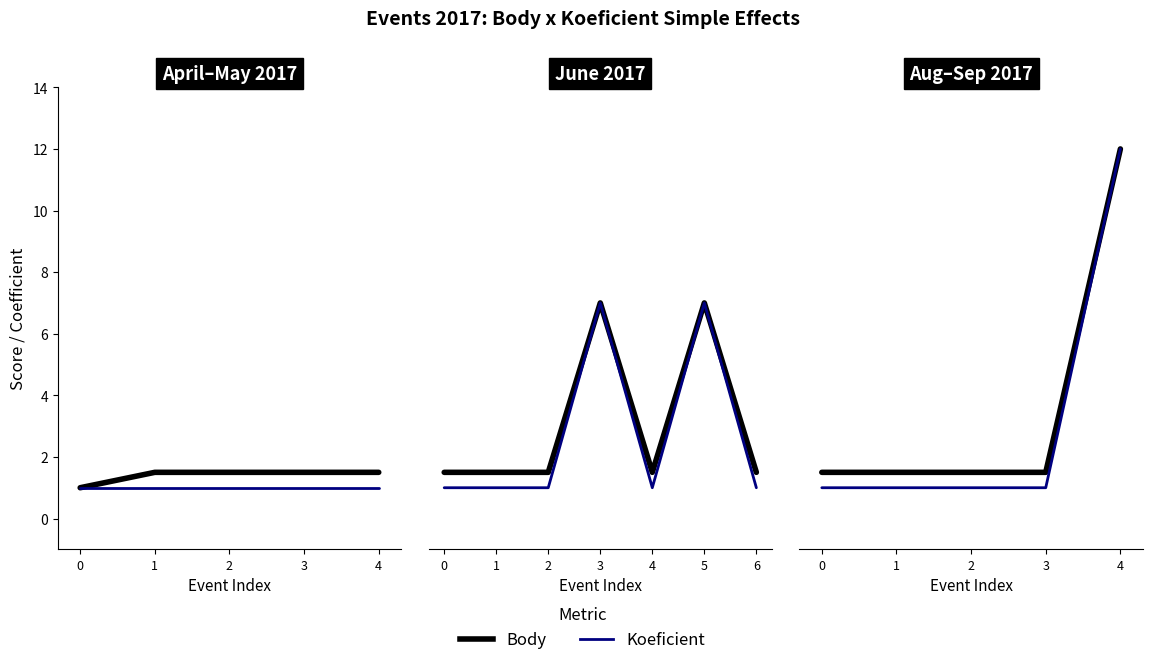

What is the average value of the Body series?

3.6